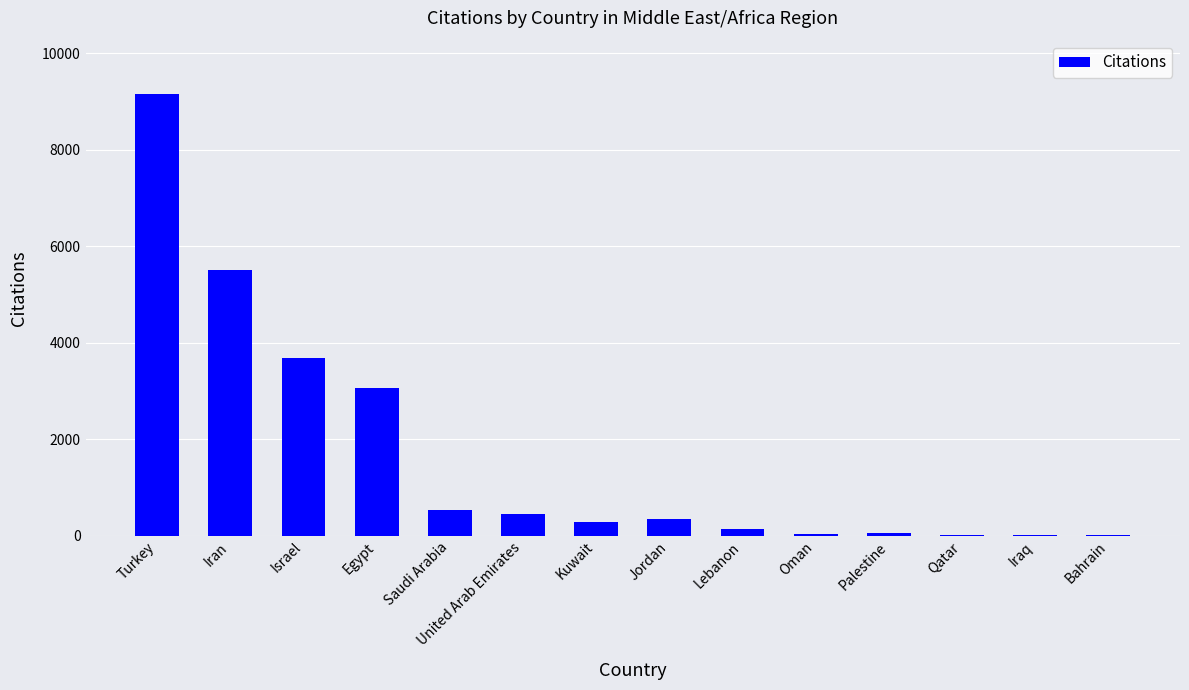

Which category has the highest value across all series?

Turkey